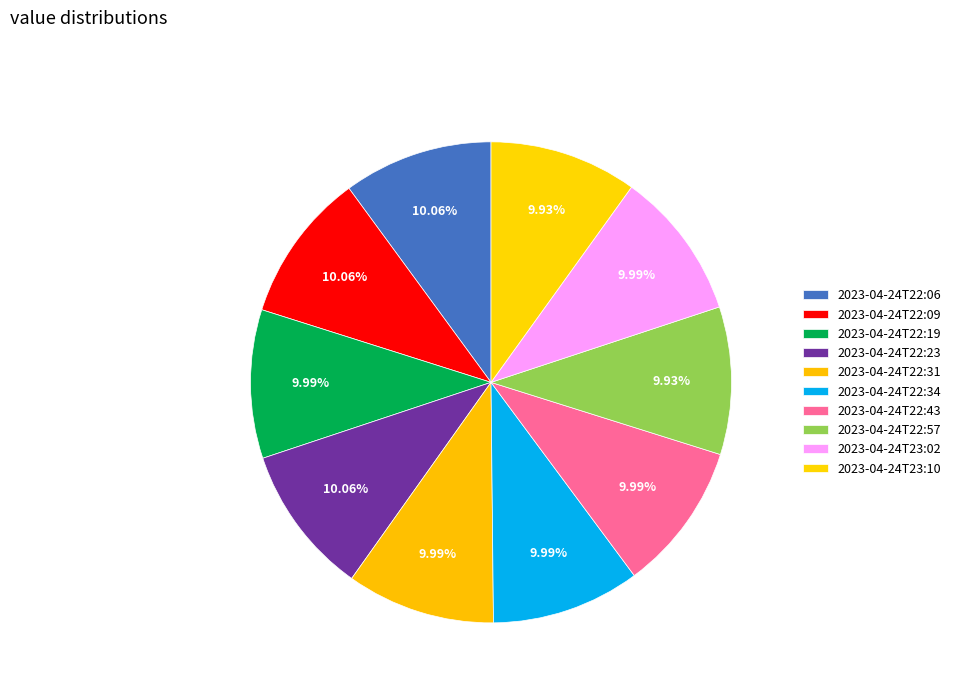

Count the number of slices in the pie.

10